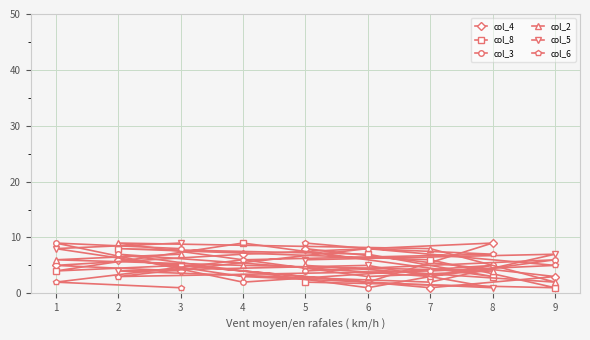

Reading left to right, transcribe all the data shown in this chart.

col_4: 1=5	2=6	3=4	4=7	5=8	6=2	7=1	8=9	9=3
col_8: 1=4	2=8	3=5	4=9	5=2	6=7	7=6	8=3	9=1
col_3: 1=9	2=7	3=8	4=2	5=4	6=1	7=3	8=5	9=6
col_2: 1=6	2=9	3=7	4=5	5=5	6=3	7=8	8=4	9=2
col_5: 1=8	2=4	3=9	4=3	5=6	6=5	7=2	8=1	9=7
col_6: 1=2	2=3	3=1	4=6	5=9	6=8	7=4	8=7	9=5